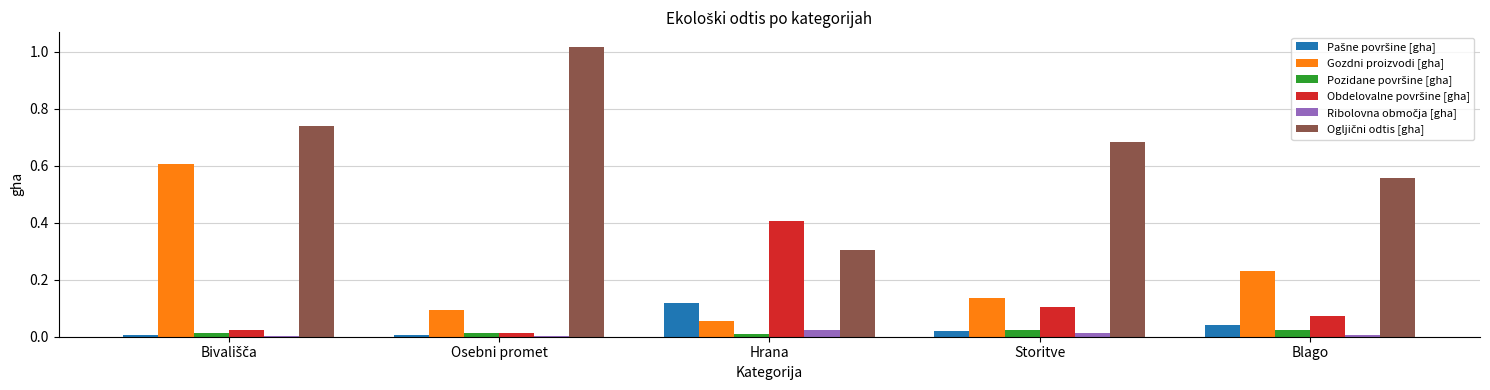

Which category has the highest value across all series?

Osebni promet